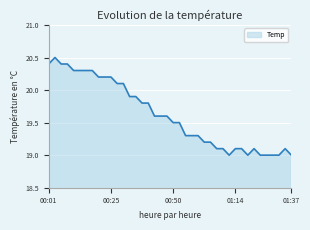

What is the difference between the maximum and minimum values?

1.5